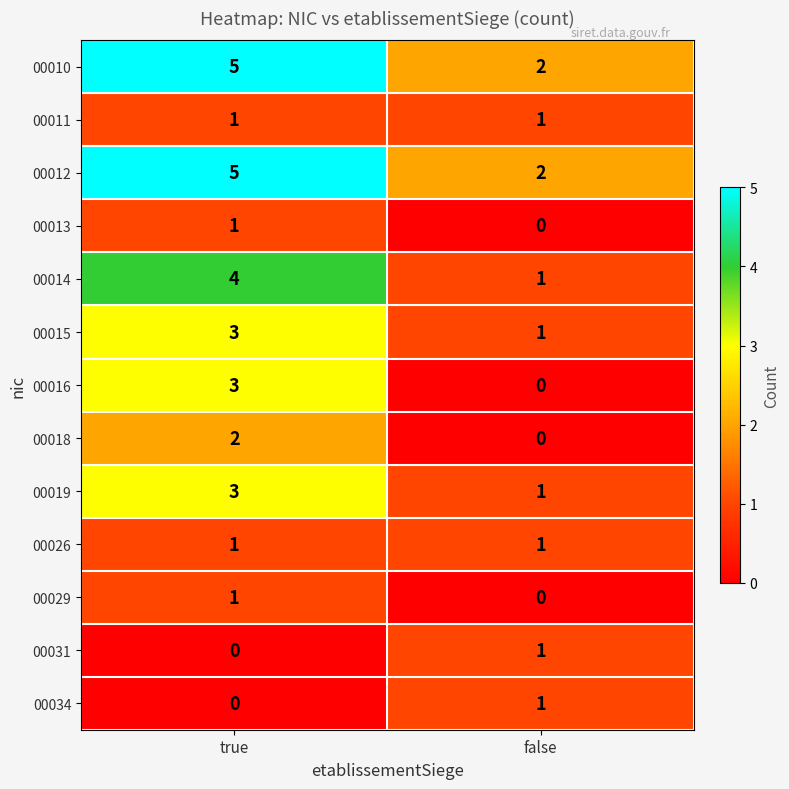

At which label is 00016 closest to 1?

false